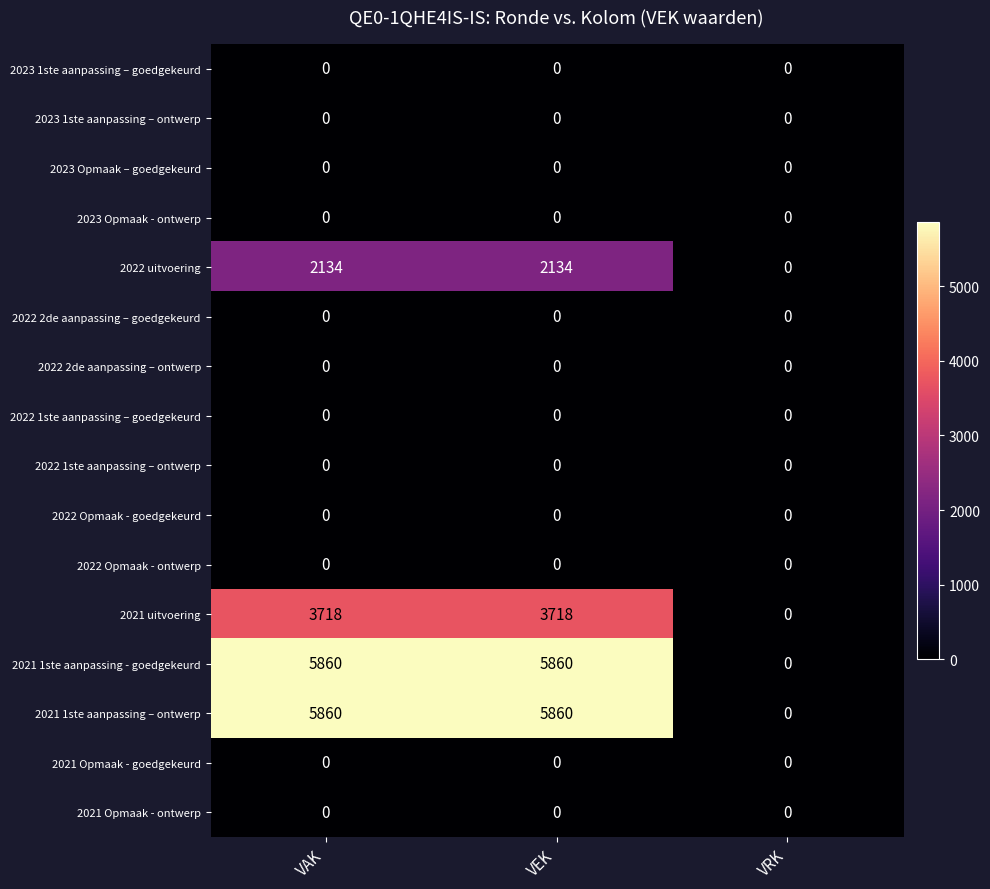

What is the spread (max minus min) of values at VAK?

5860